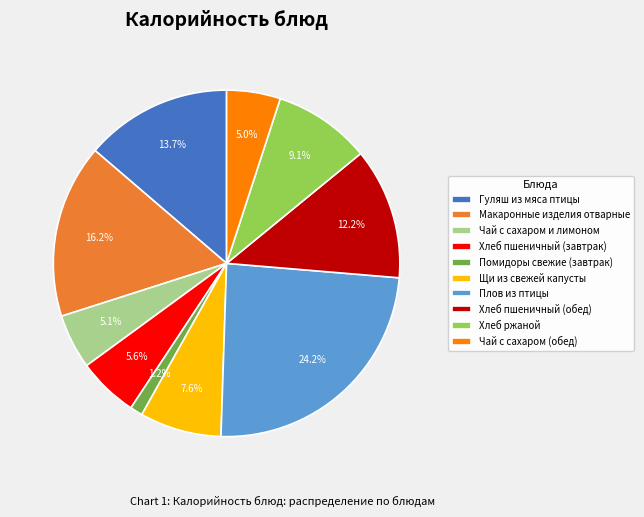

Combined, do Чай с сахаром (обед) and Макаронные изделия отварные account for over 50%?

No